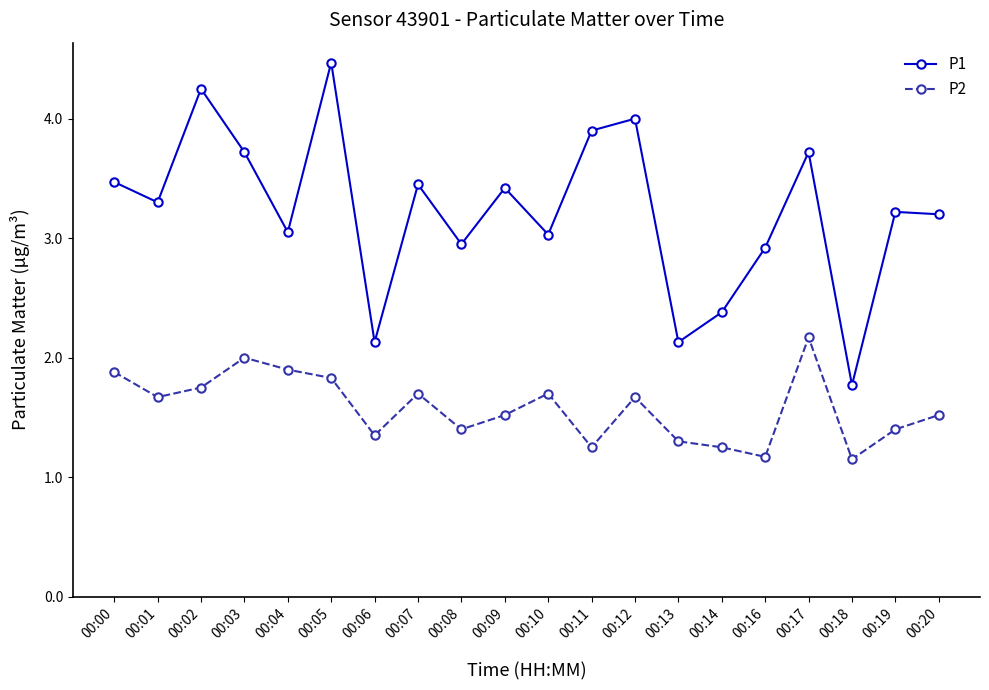

True or false: P2 and P1 intersect in this chart.

False